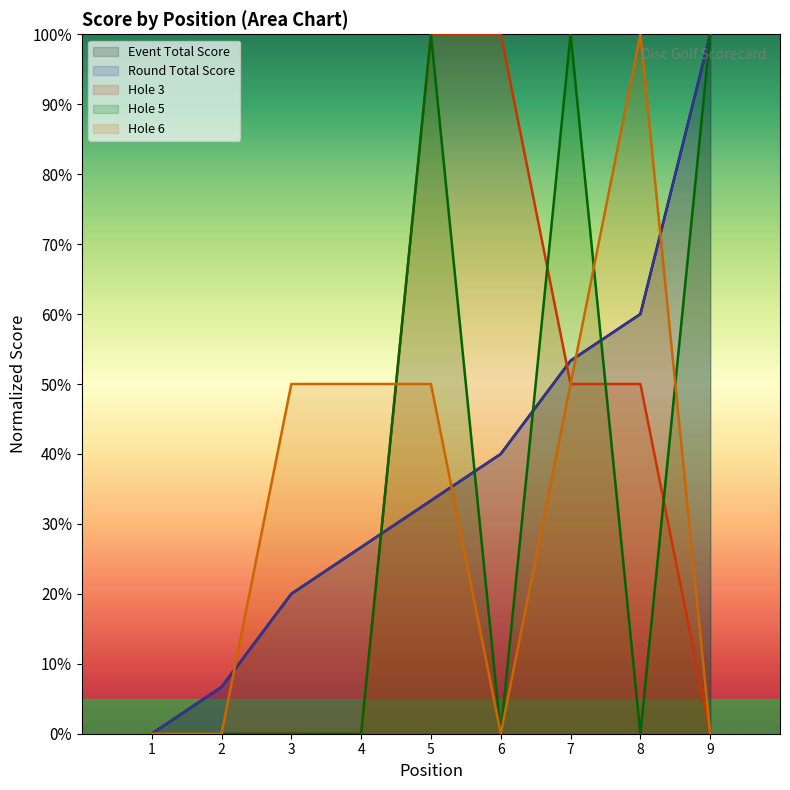

What is the total value across all series at 8?

270.0